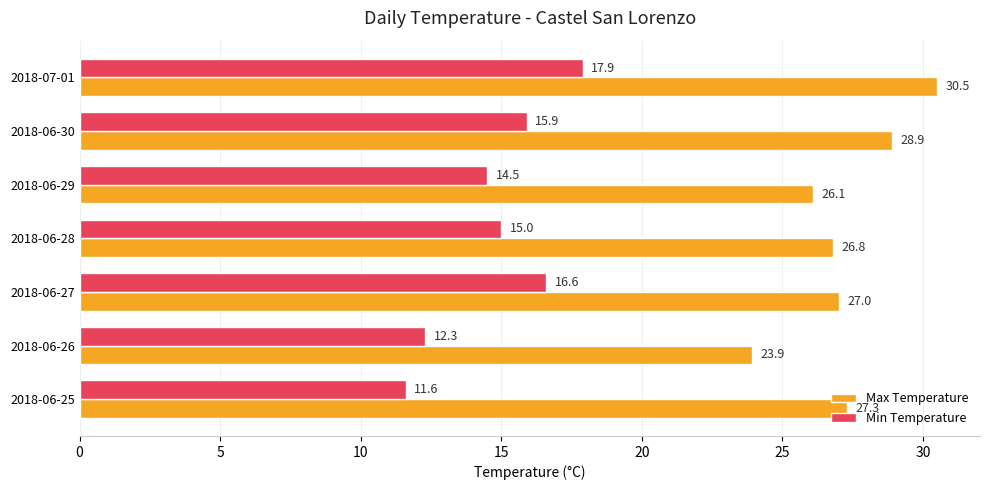

Which series has the widest spread of values?

Max Temperature